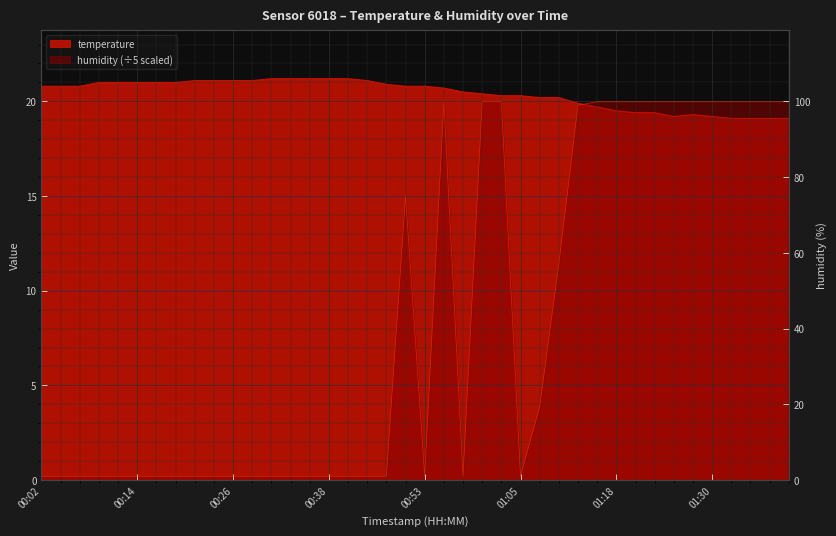

List the series in order of their overall mean, lowest first.

humidity, temperature